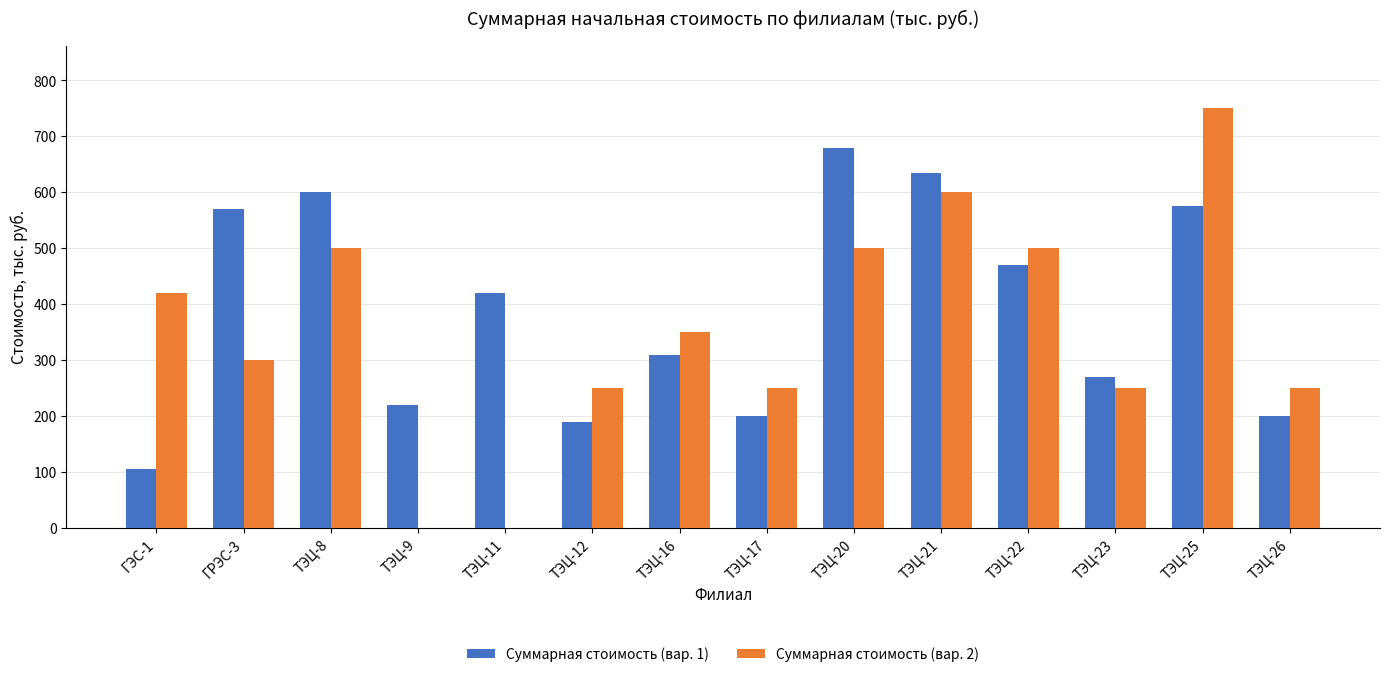

Is the value of Суммарная стоимость (вар. 1) at ТЭЦ-16 greater than the value of Суммарная стоимость (вар. 2) at ТЭЦ-22?

No